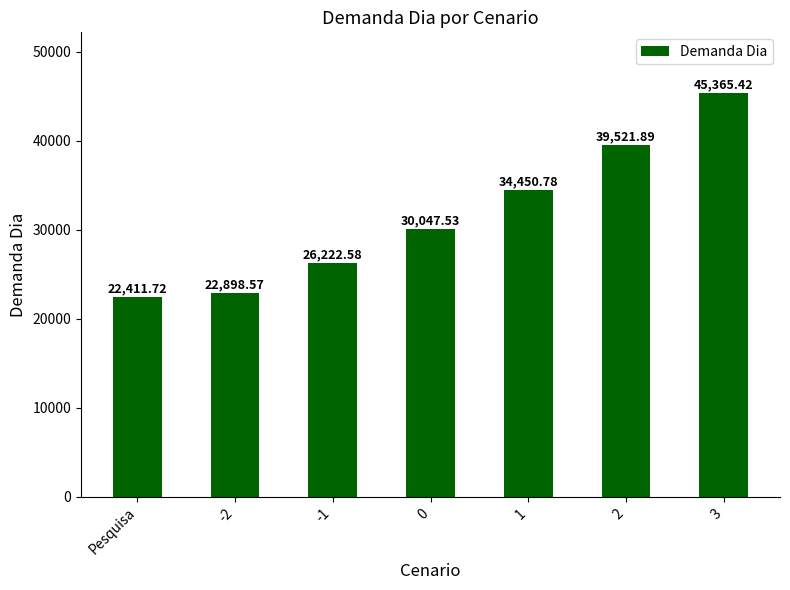

List the labels in order of value, smallest first.

Pesquisa, -2, -1, 0, 1, 2, 3